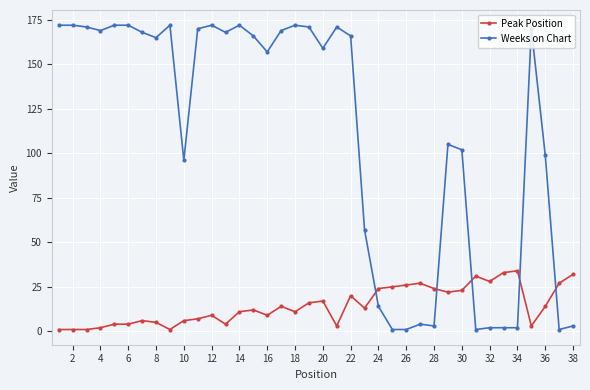

At how many categories does at least one series exceed 125?

22